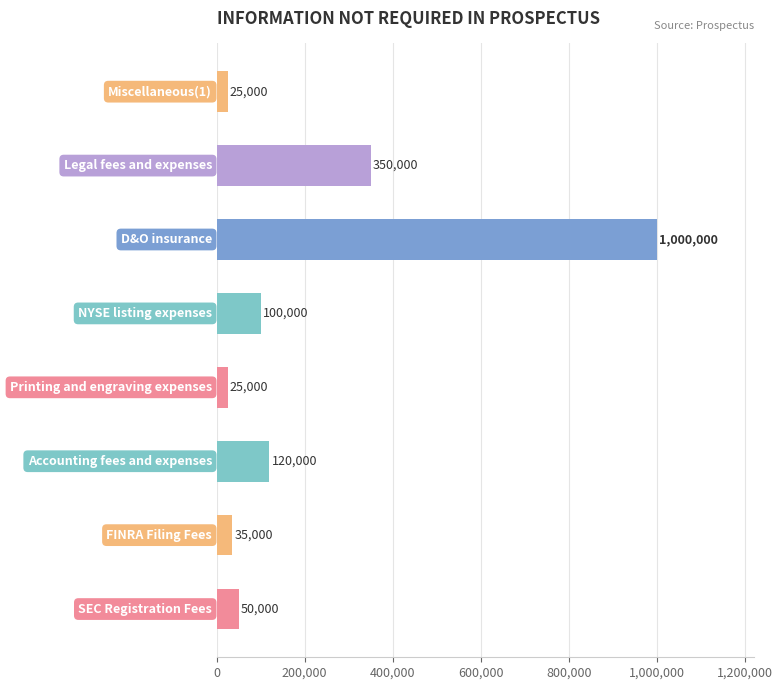

What is the difference between the second highest and second lowest values?

325000